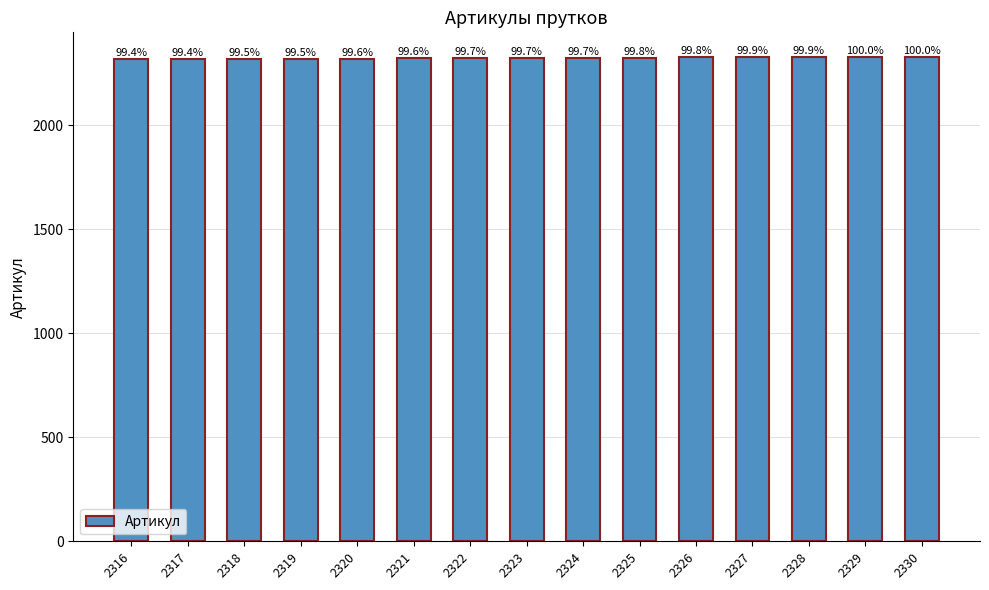

Does the chart contain any negative values?

No